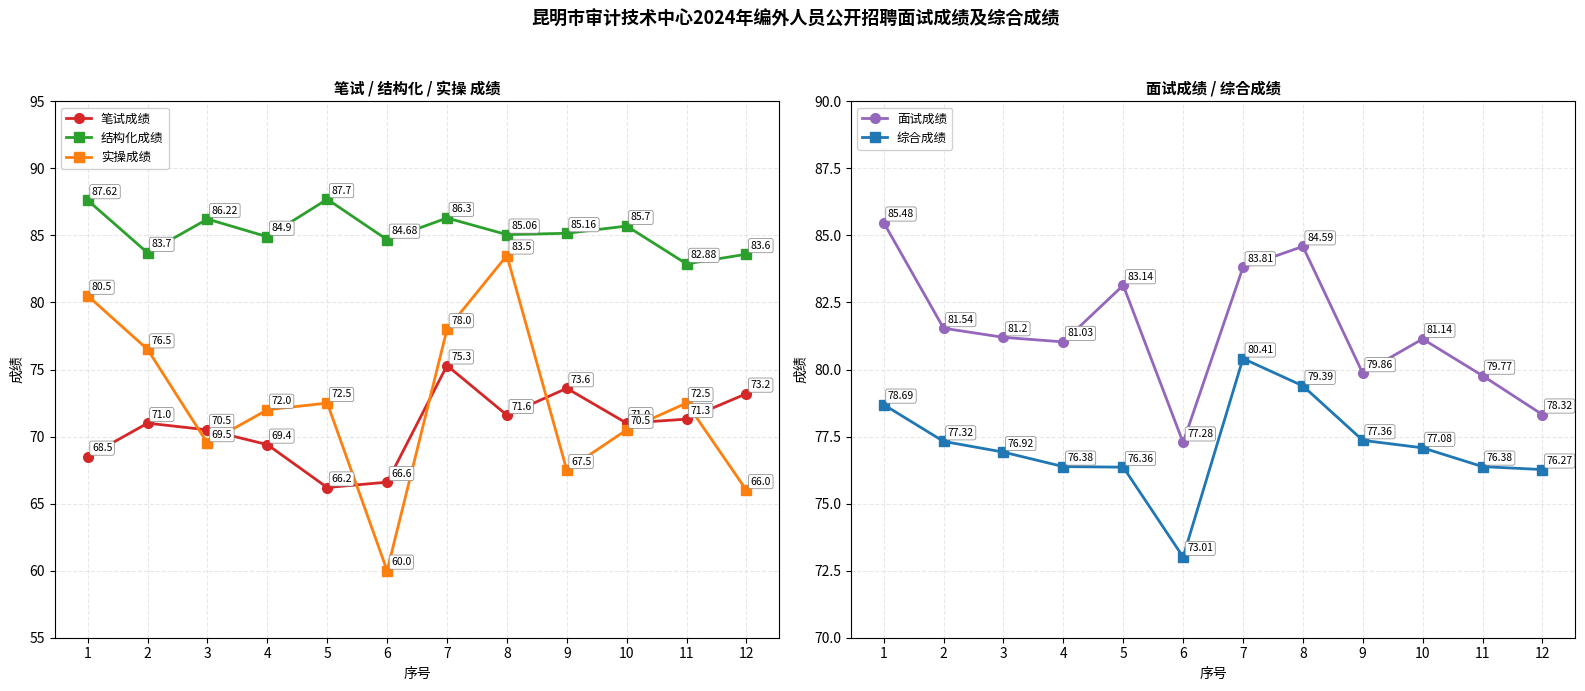

What is the difference between the 实操成绩 values at 11 and 12?

6.5